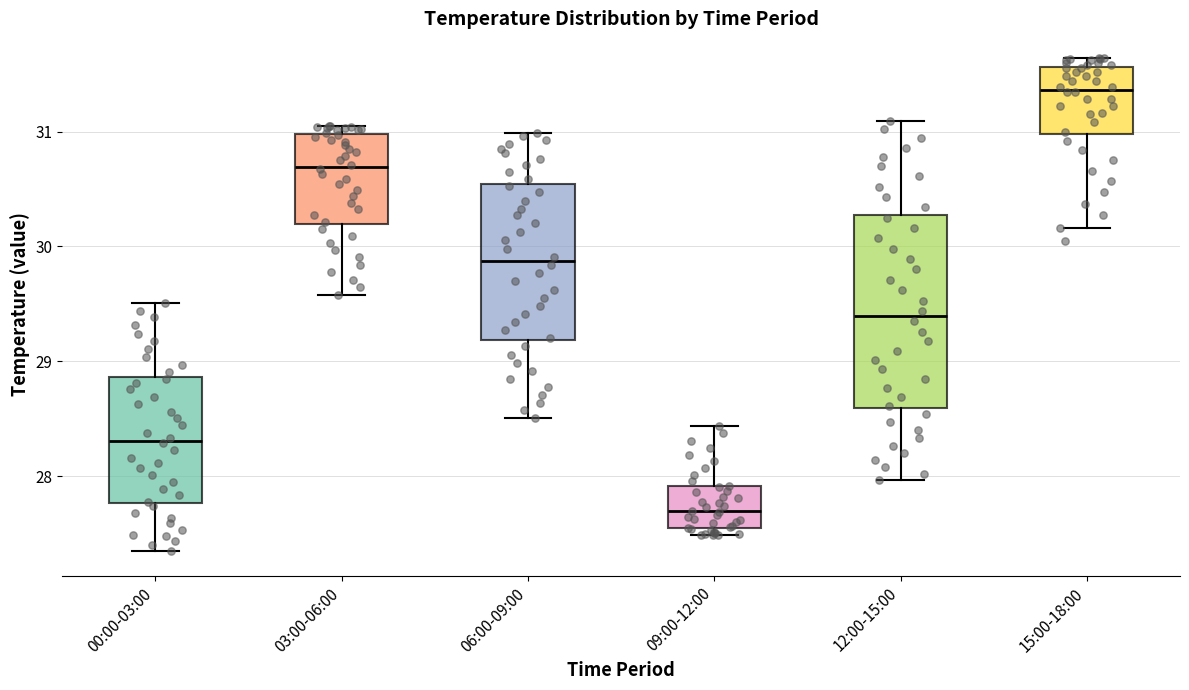

Comparing the boxes themselves (not the whiskers), which one is the tallest?

12:00-15:00